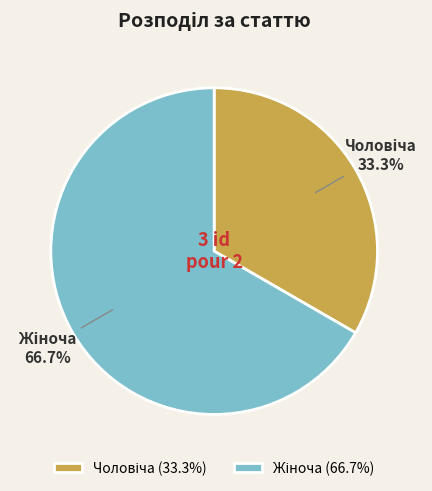

Is there a majority slice in this chart?

Yes